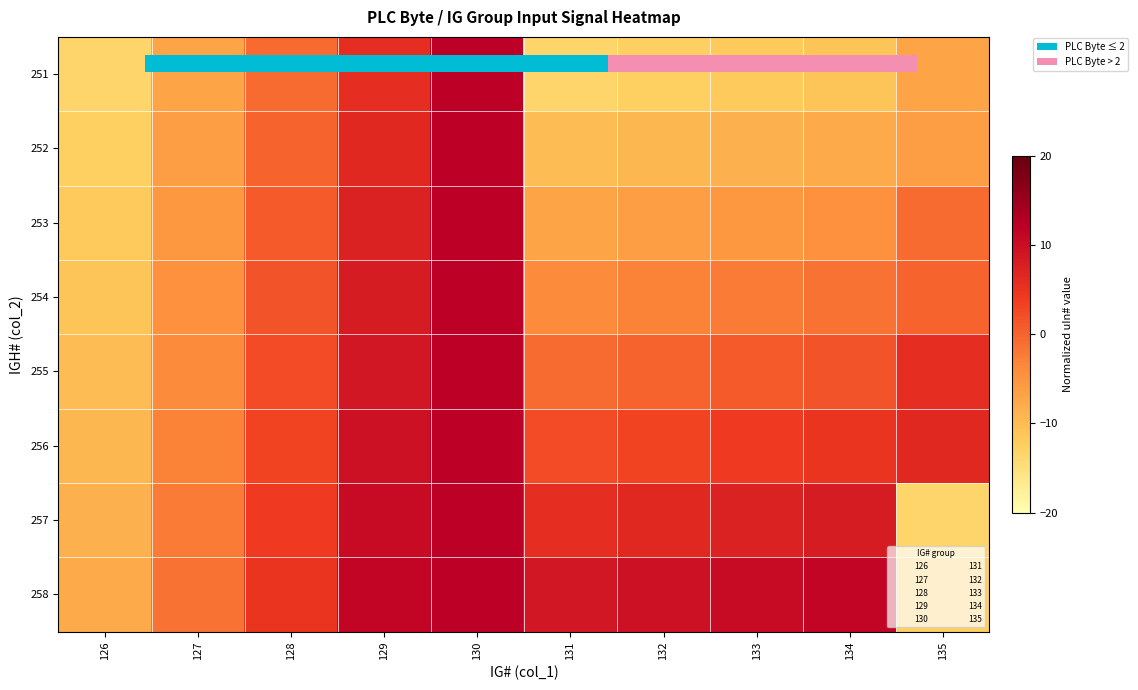

Where does the 256 series first go above 4?

129